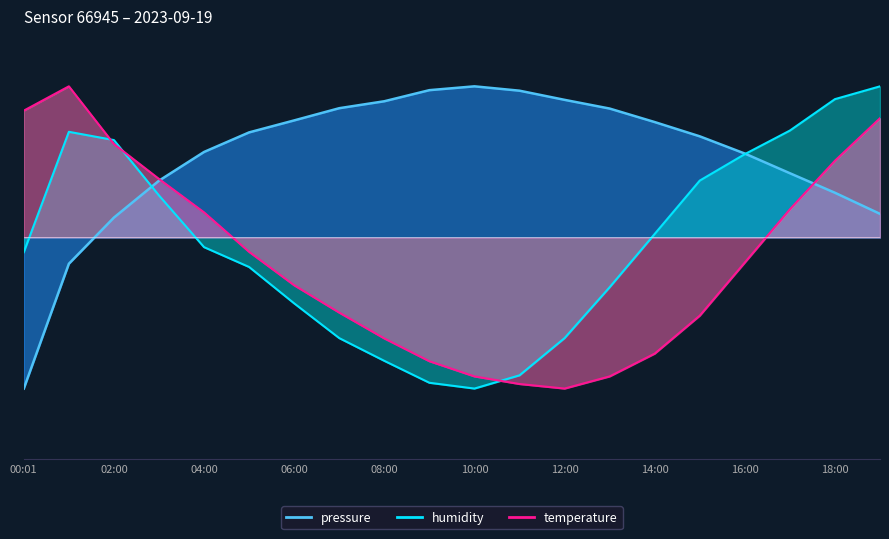

What is the sum of the humidity values at 01:00 and 19:00?

254.9